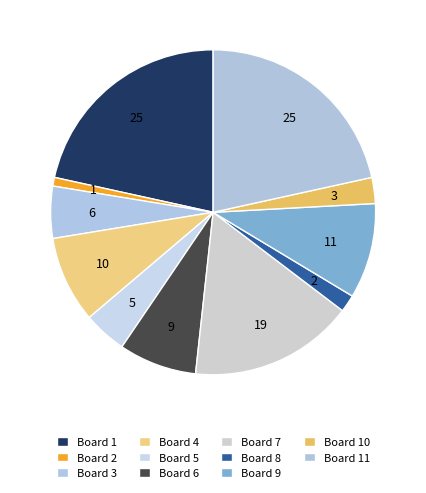

Count the number of slices in the pie.

11